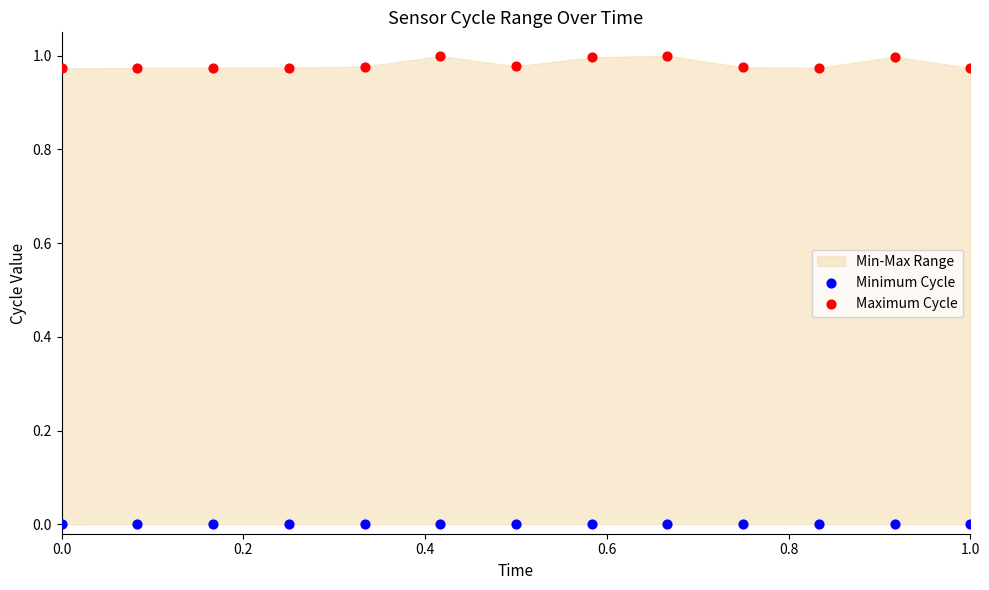

Which series has the widest spread of Y values?

Maximum Cycle